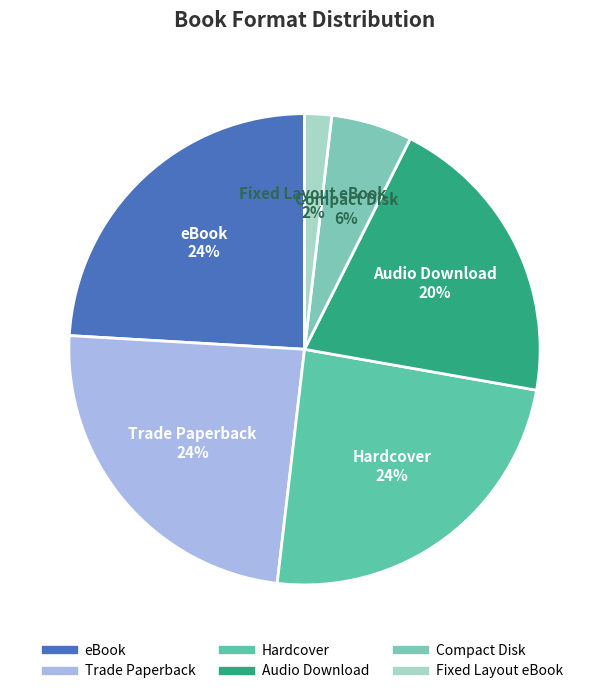

Between Fixed Layout eBook and eBook, which is larger?

eBook